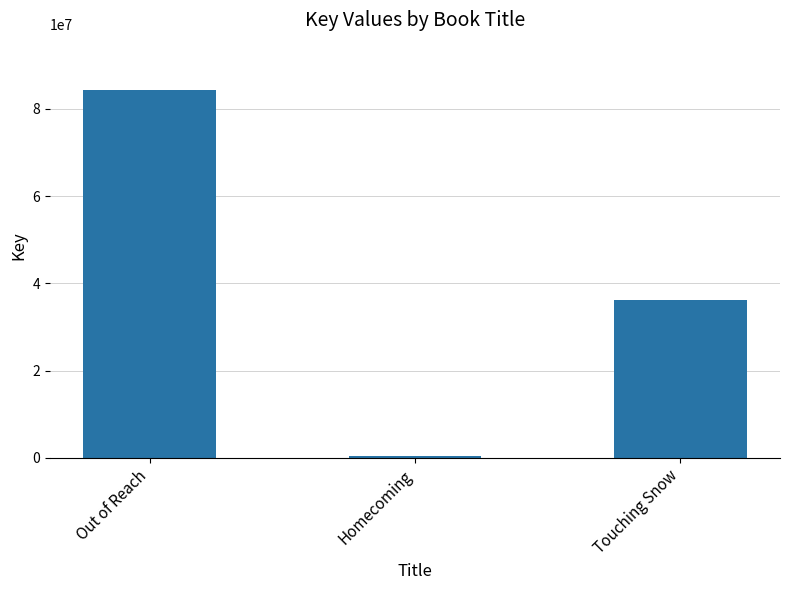

List the labels in order of value, largest first.

Out of Reach, Touching Snow, Homecoming